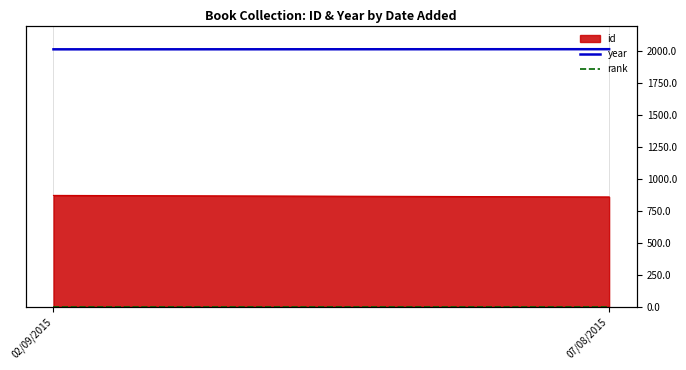

What is the difference between the highest and lowest values at 02/09/2015?

2013